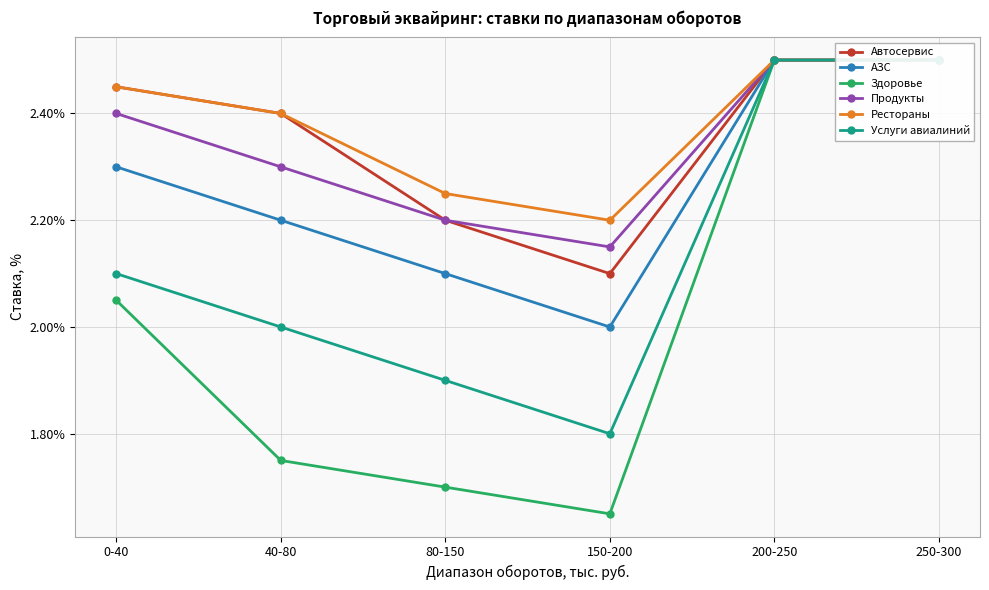

True or false: Продукты and Рестораны cross at least once.

False